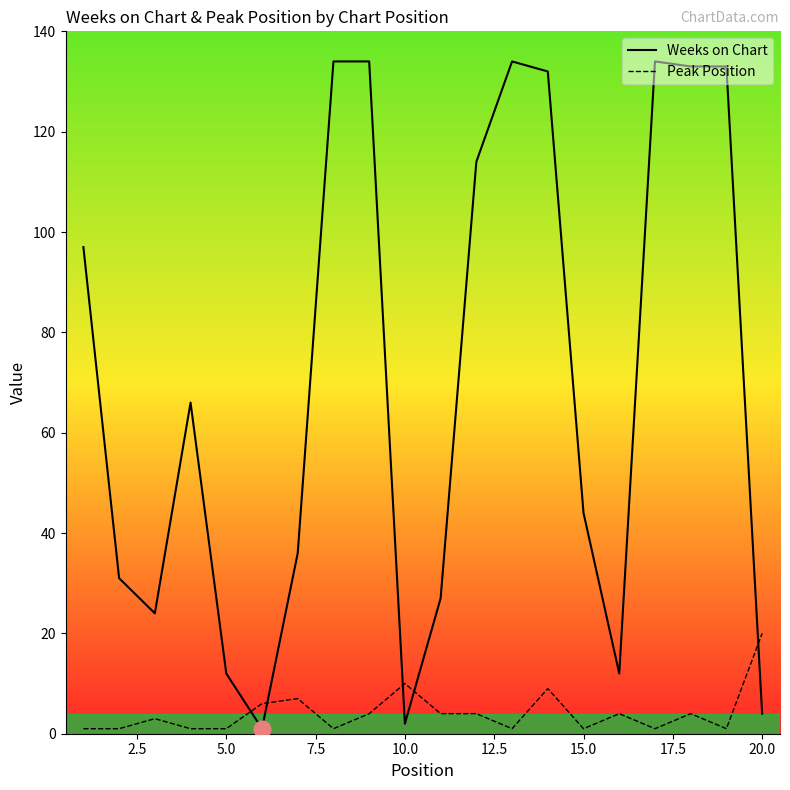

Is it true that Peak Position equals 10 at 10.0?

True